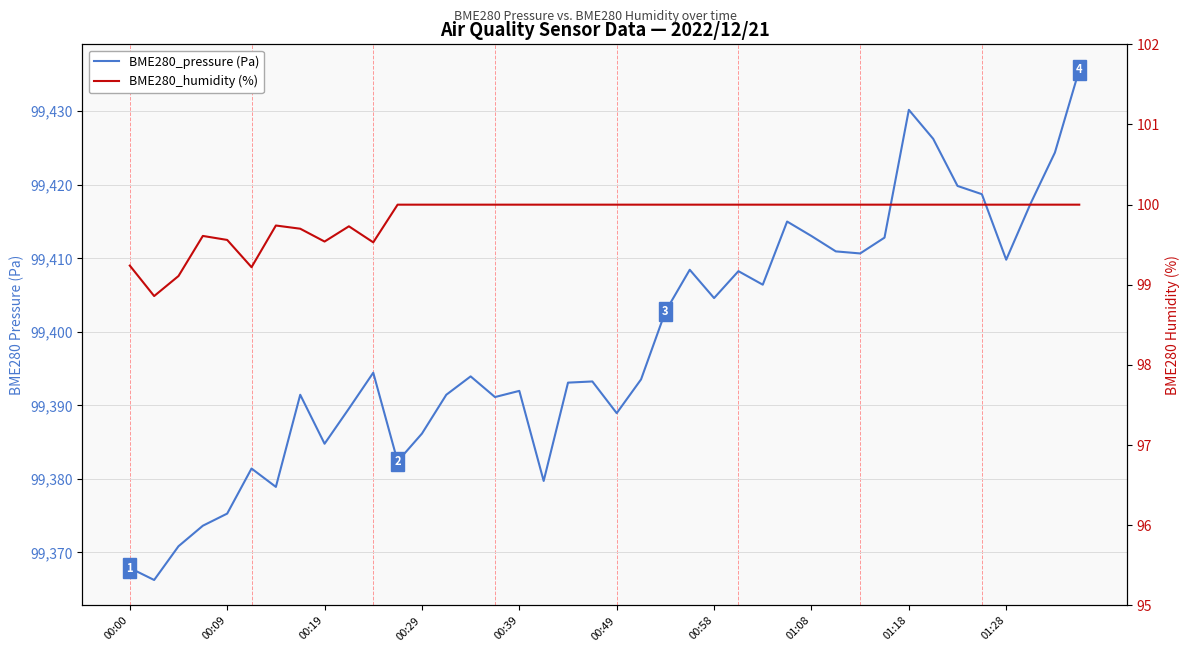

True or false: BME280_humidity (%) has a value of 150.5 at 00:29.

False